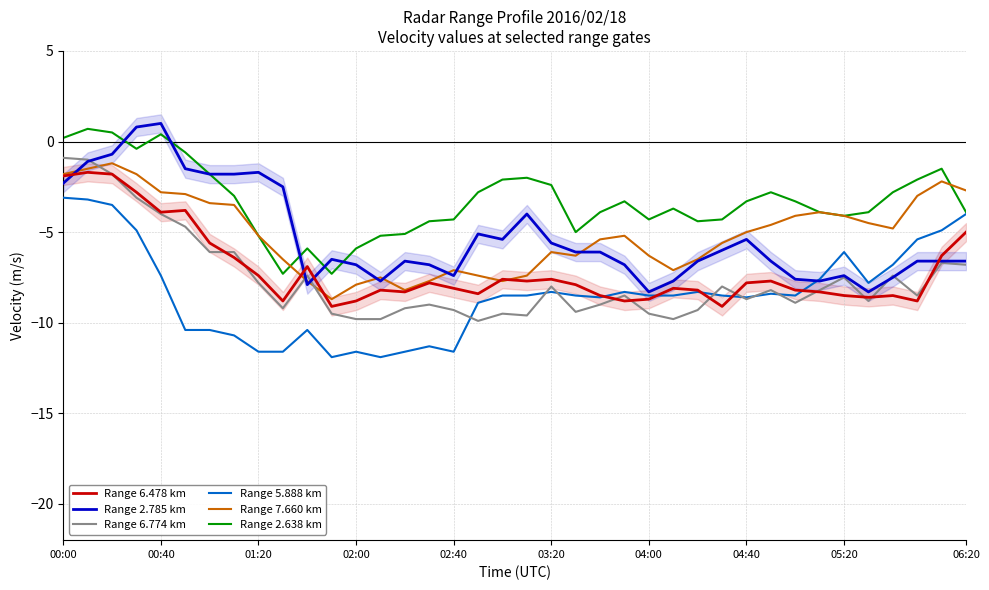

True or false: Range 6.774 km and Range 5.888 km cross at least once.

True